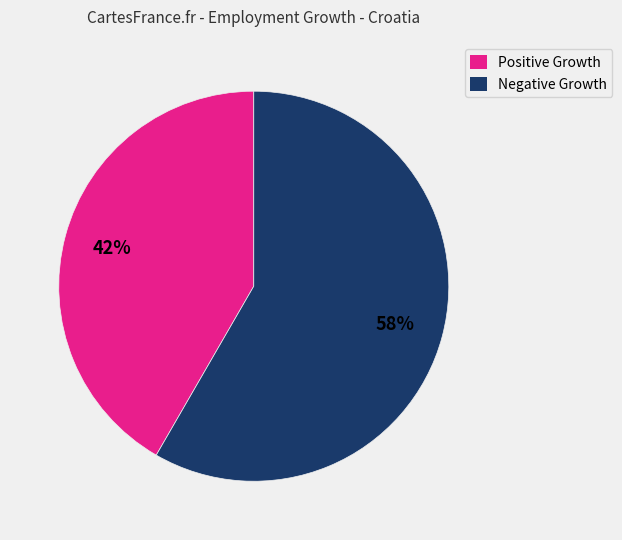

Does any single category account for the majority?

Yes